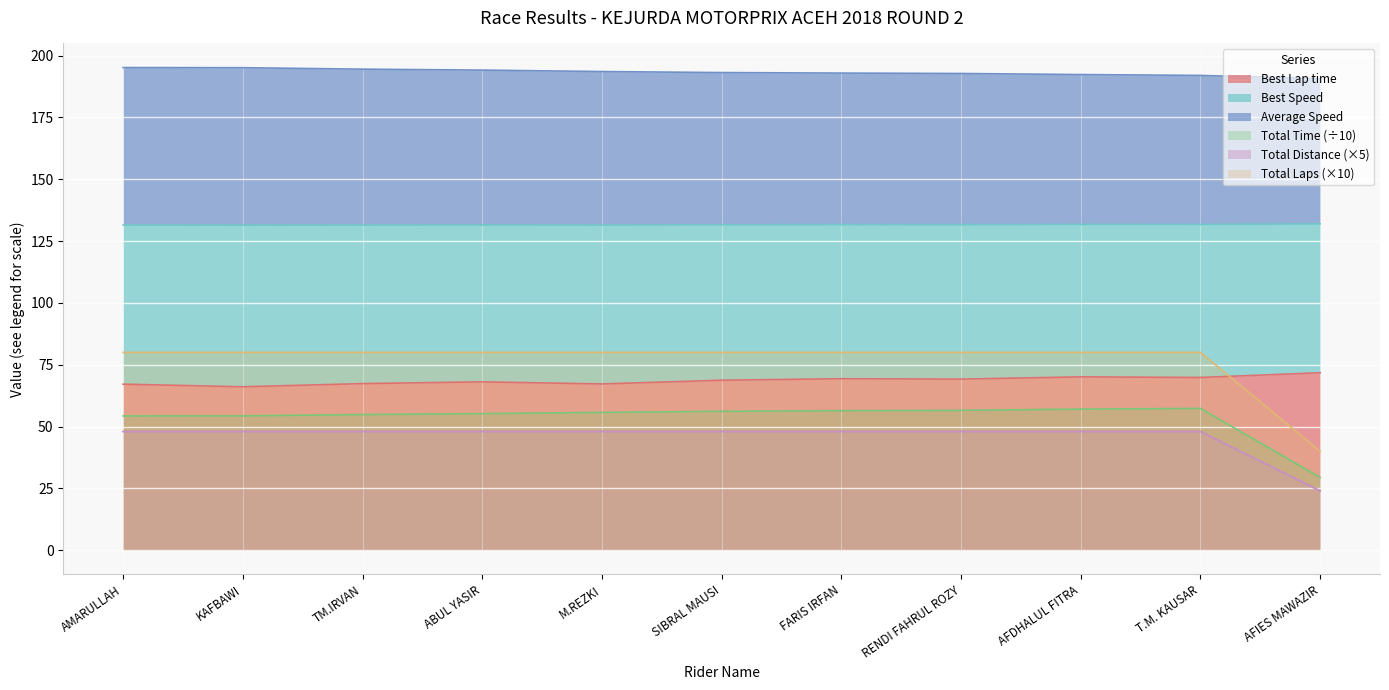

Between which two adjacent categories do Total Distance and Best Lap time first intersect?

T.M. KAUSAR and AFIES MAWAZIR